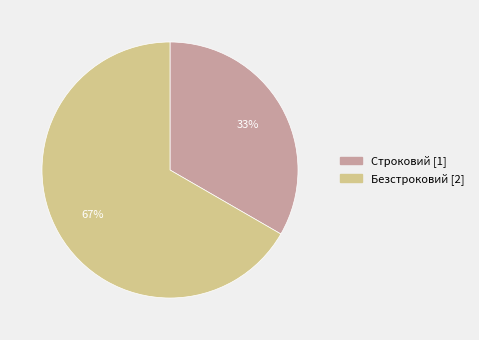

To the nearest percent, what is the combined percentage of Строковий and Безстроковий?

100%